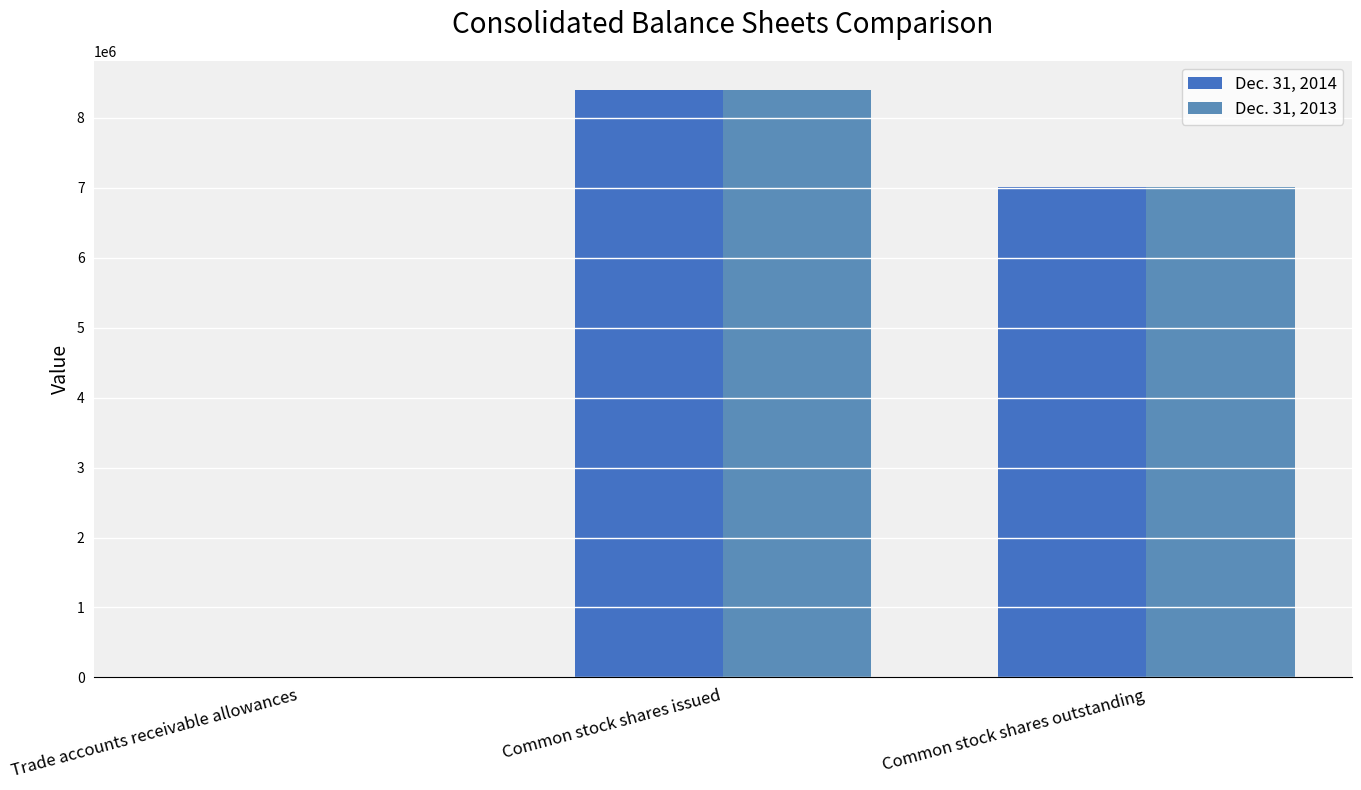

What is the difference between the maximum and minimum values in the Dec. 31, 2013 series?

8393936